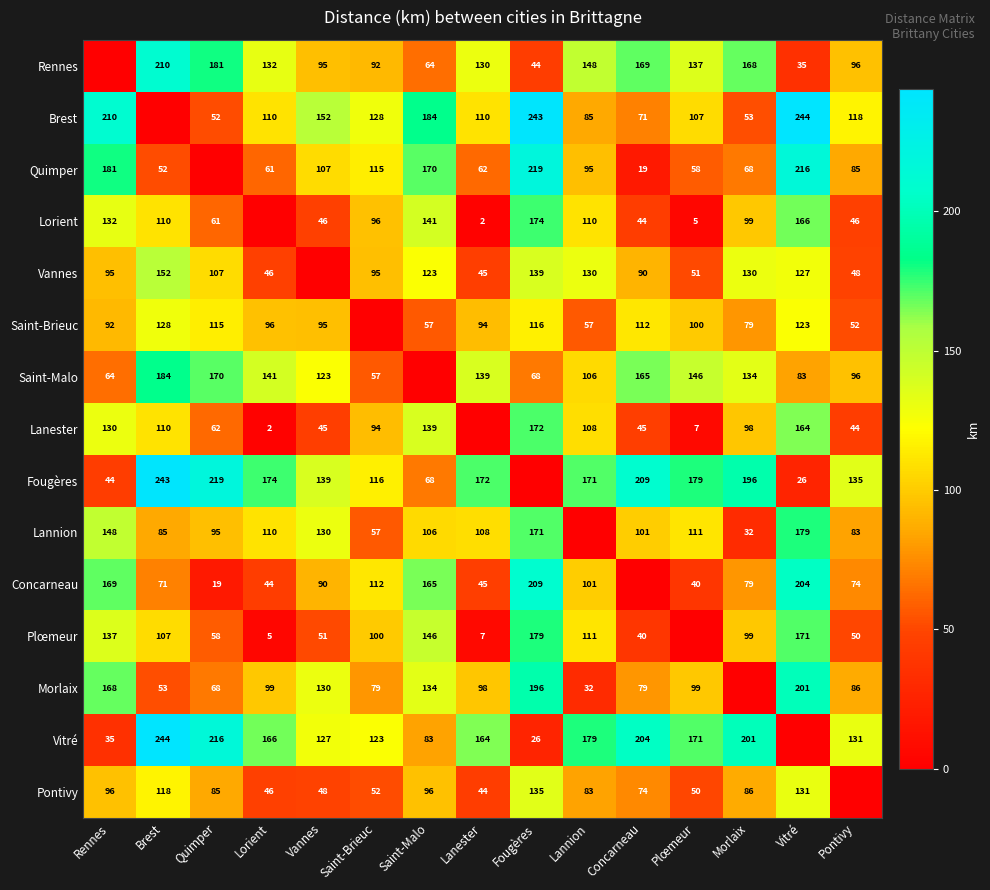

What is the difference between the Vitré values at Quimper and Brest?

28